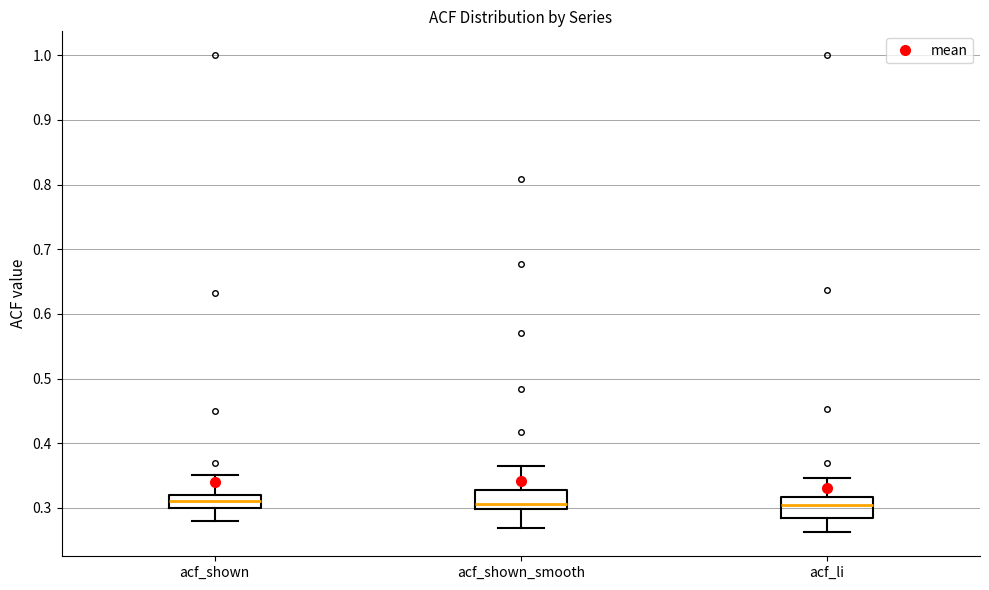

Where does the median line of the box for acf_shown sit on the y-axis? The values are not printed on the chart, so give them approximately, as read against the axis.

0.31